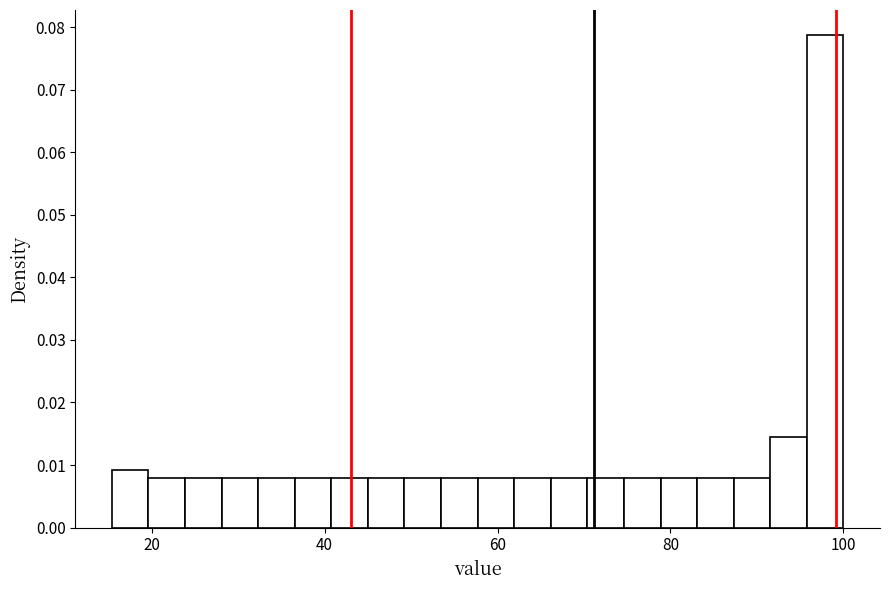

Around what value on the x-axis is the tallest bar? Give the approximate position of its centre, as read against the axis.

98